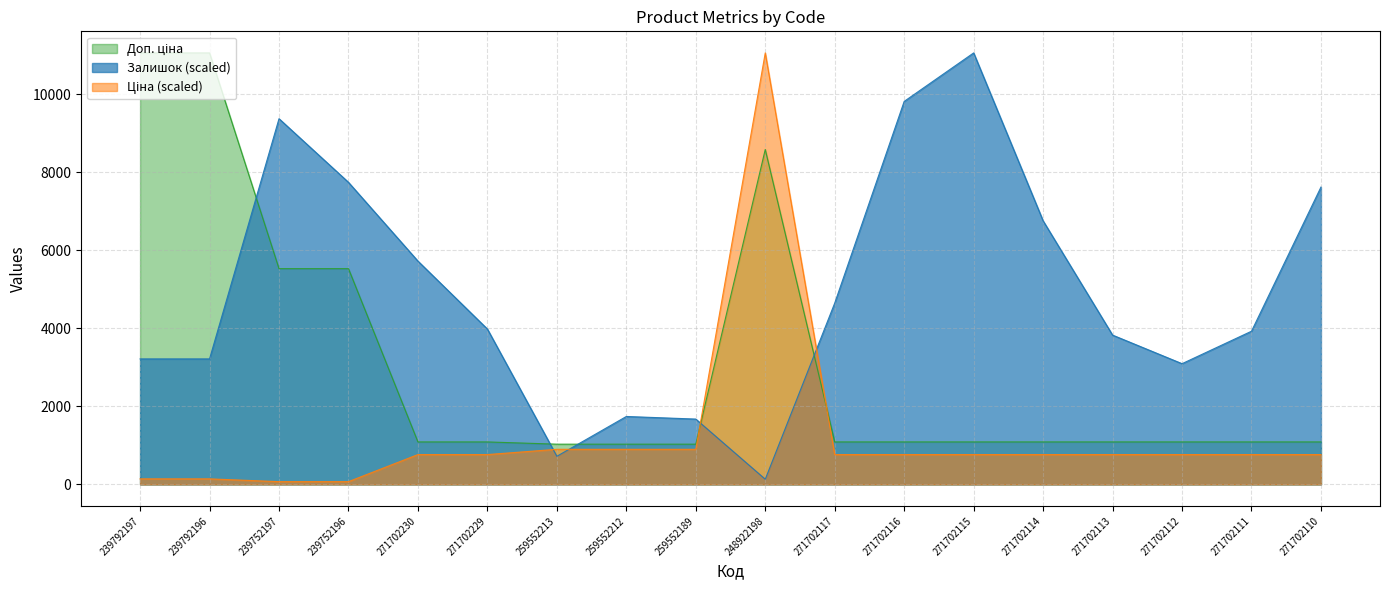

Does the chart have visible grid lines?

Yes